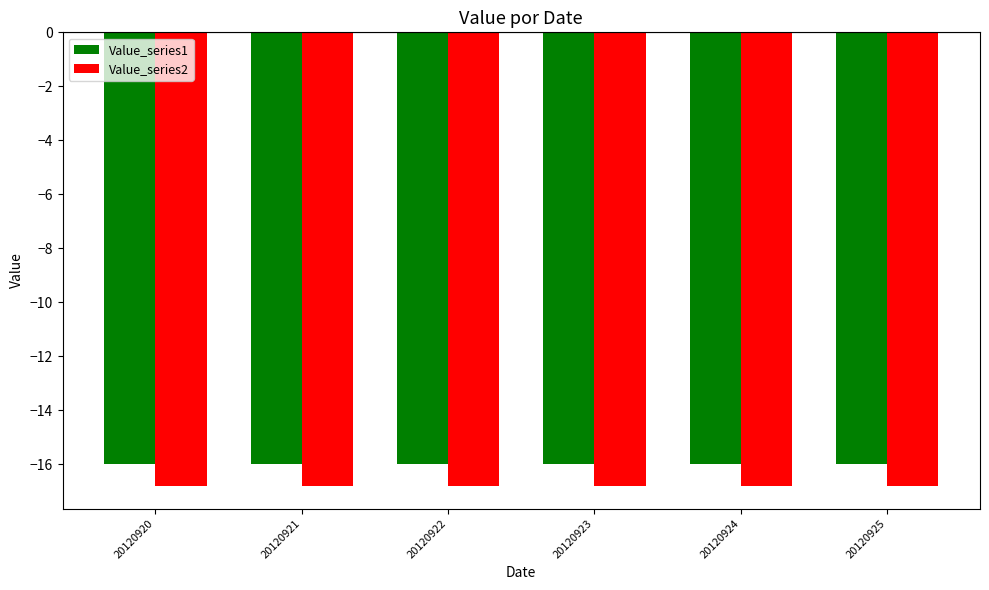

What is the average value of the Value_series2 series?

-16.8